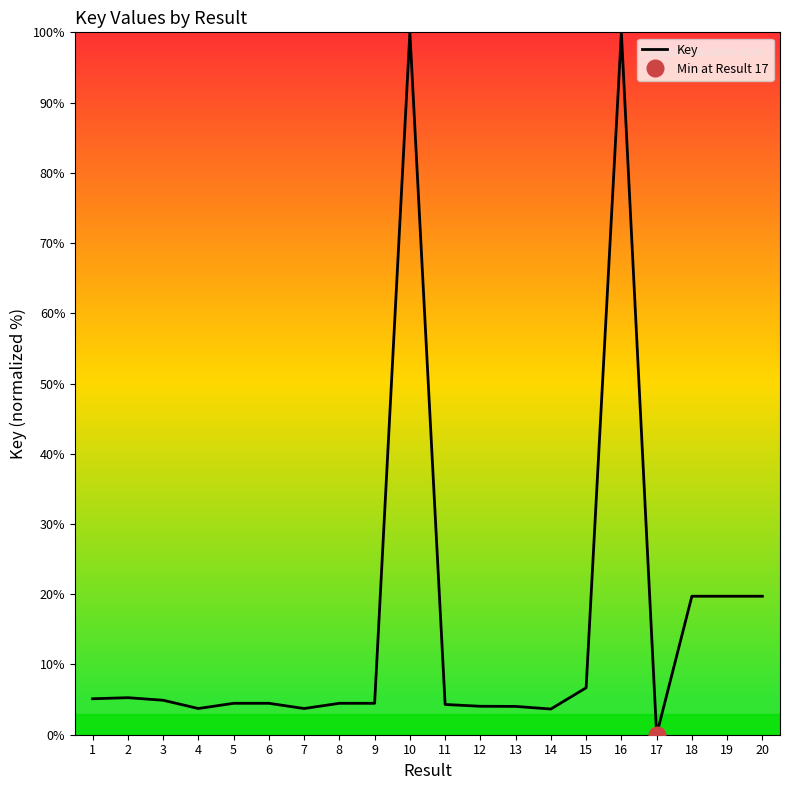

Reading left to right, list all the values displayed in this chart.

1=5.1	2=5.3	3=4.9	4=3.7	5=4.5	6=4.5	7=3.7	8=4.5	9=4.5	10=100.0	11=4.3	12=4.1	13=4.0	14=3.7	15=6.7	16=100.0	17=0.0	18=19.7	19=19.7	20=19.7